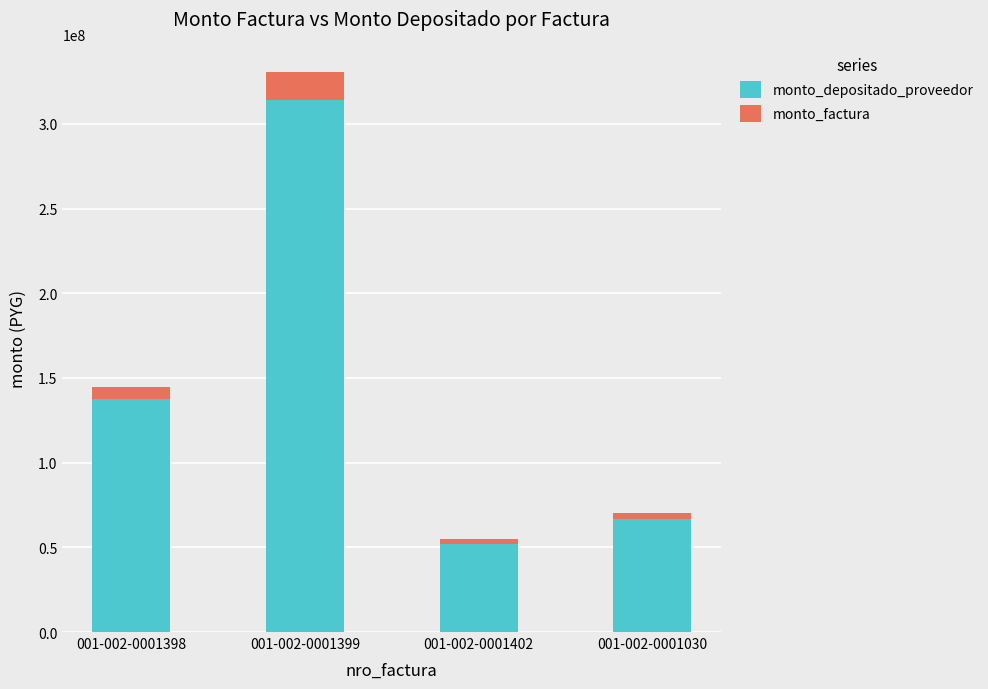

Reading right to left, list the values for the monto_depositado_proveedor series.

66568727	52152147	314164141	137494768